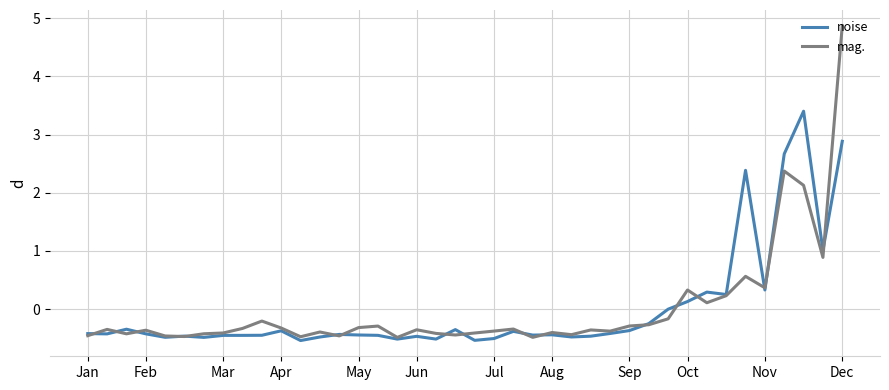

What is the difference between the maximum and minimum values in the mag. series?

5.4